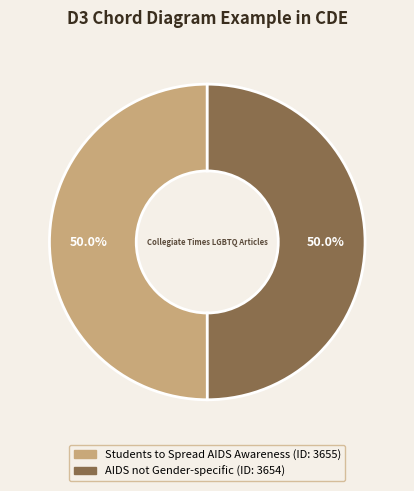

What percentage do Students to Spread AIDS Awareness and AIDS not Gender-specific together represent?

100.0%